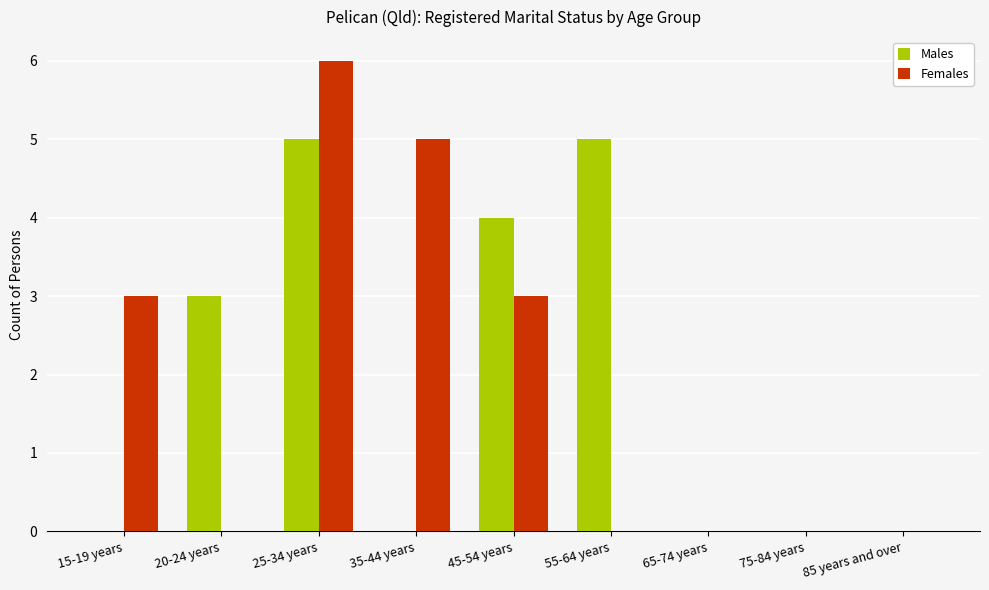

Reading left to right, what are all the values shown in this chart?

Males: 0	3	5	0	4	5	0	0	0
Females: 3	0	6	5	3	0	0	0	0